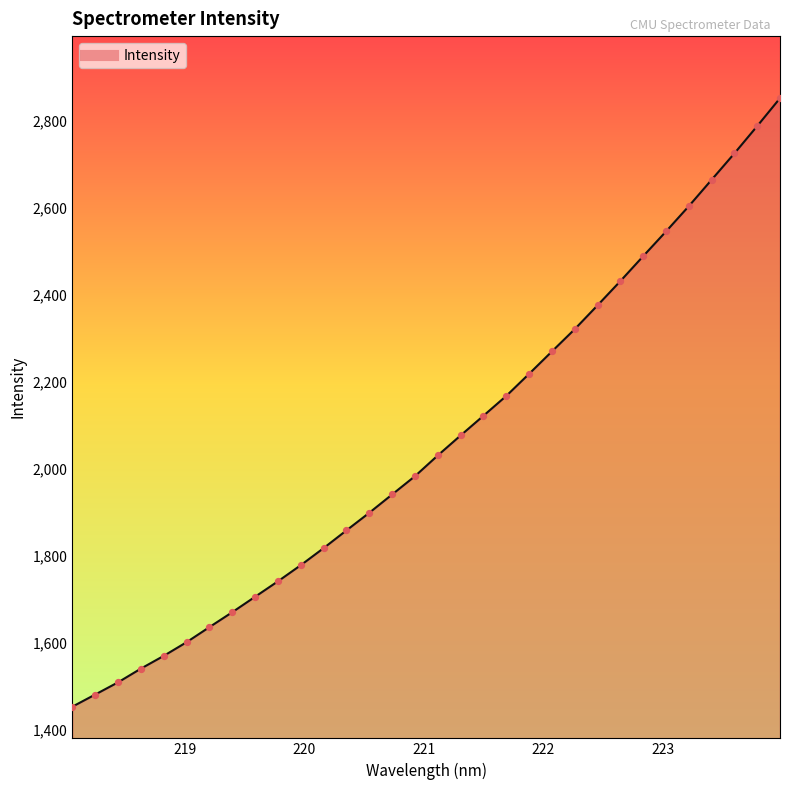

What is the maximum value shown in the chart?

2851.2